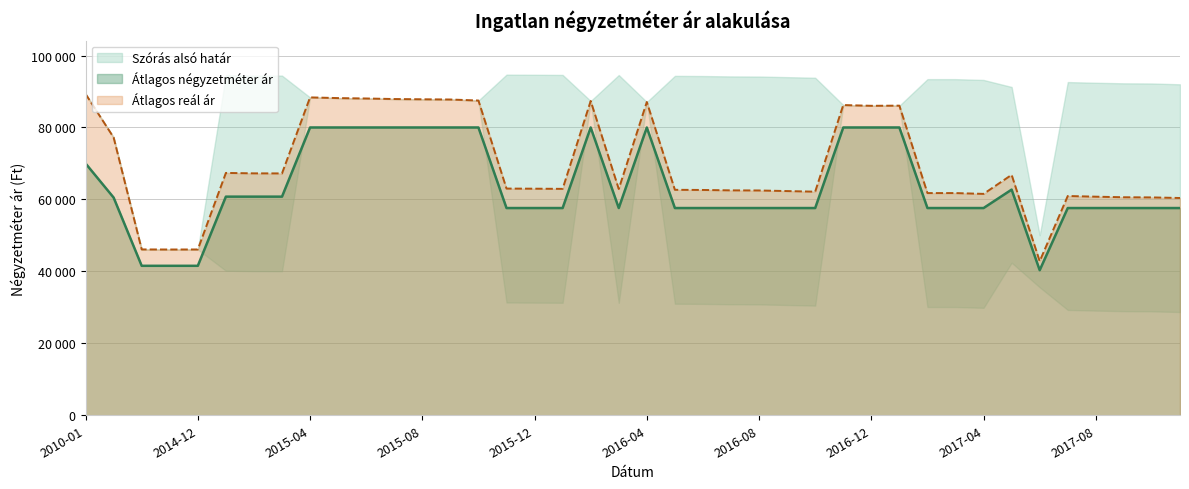

What is the difference between the highest and lowest values at 2016-09?

4718